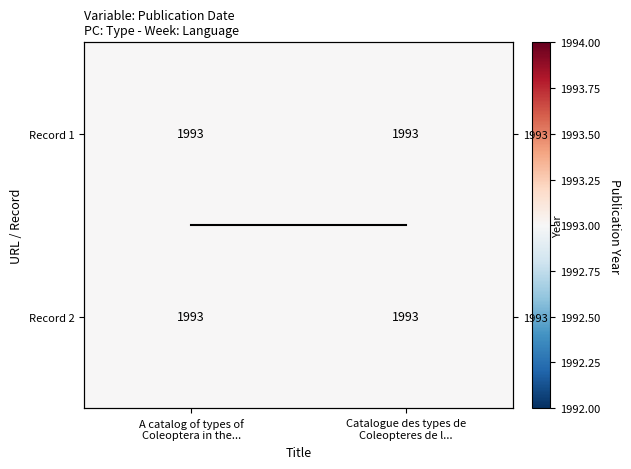

At which category is the sum across all series the highest?

A catalog of types of
Coleoptera in the...